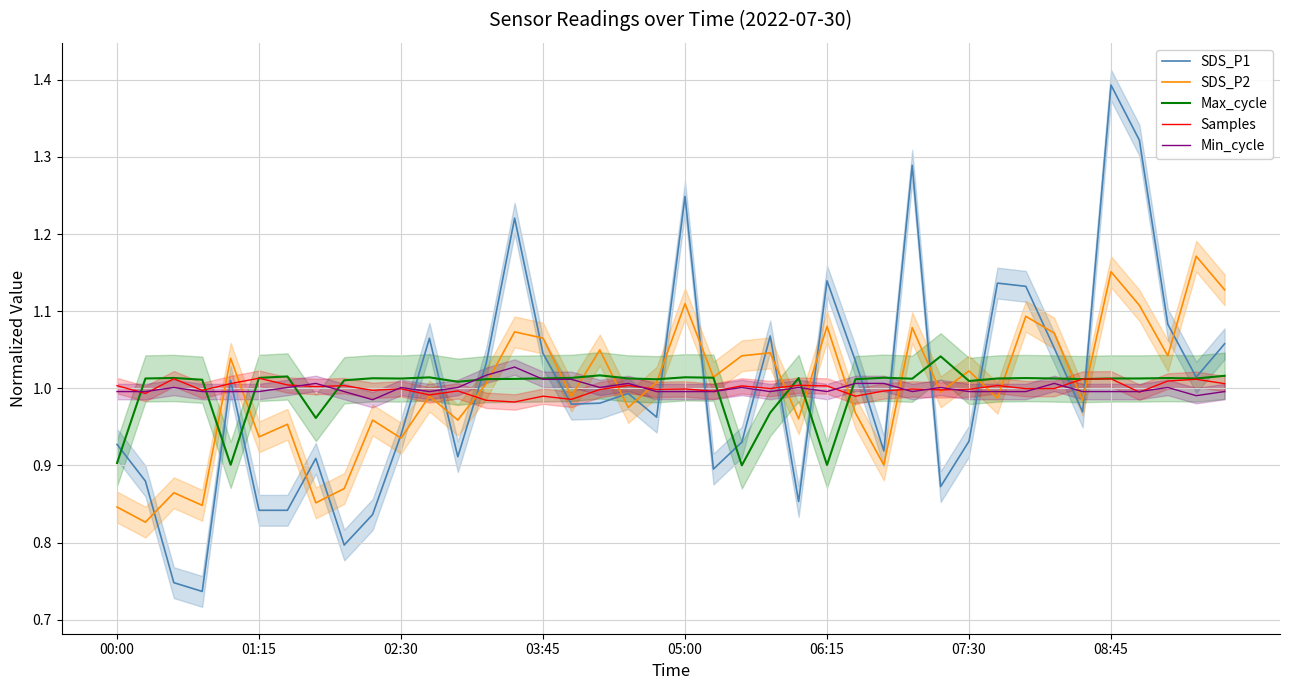

What is the greatest value displayed?

1.4